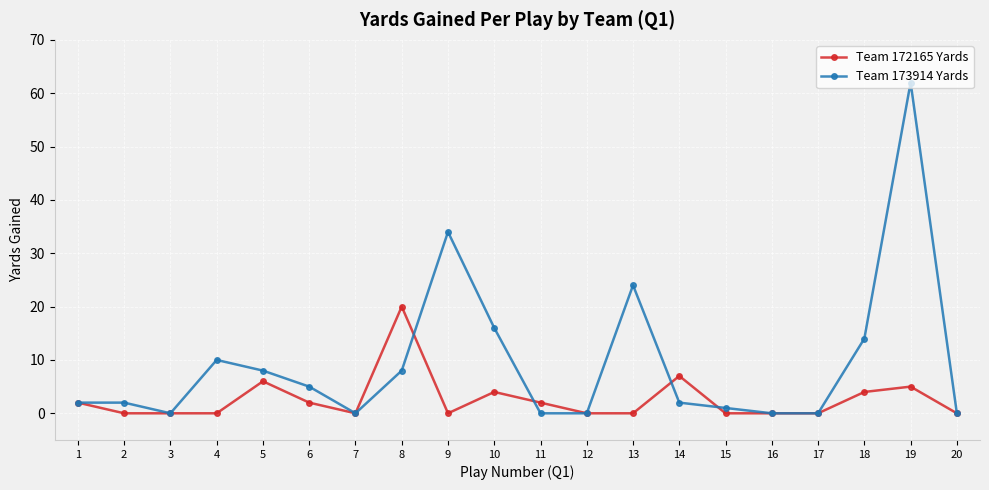

Reading right to left, extract all data points from this chart.

Team 172165 Yards: 0	5	4	0	0	0	7	0	0	2	4	0	20	0	2	6	0	0	0	2
Team 173914 Yards: 0	62	14	0	0	1	2	24	0	0	16	34	8	0	5	8	10	0	2	2